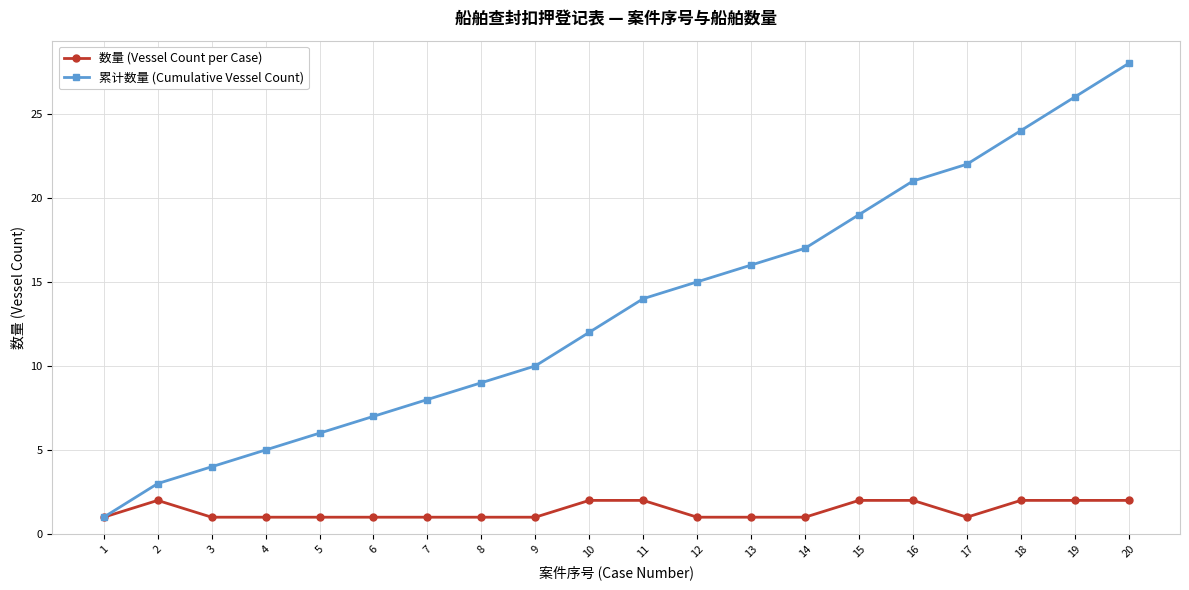

How many lines are shown in the chart?

2